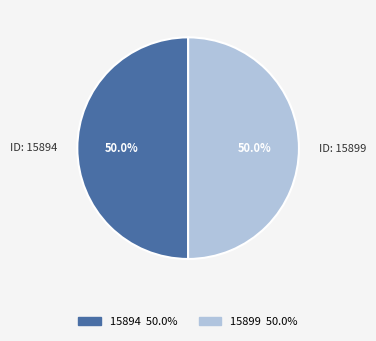

What is the ratio of the value at ID: 15894 to the value at ID: 15899?

1.0